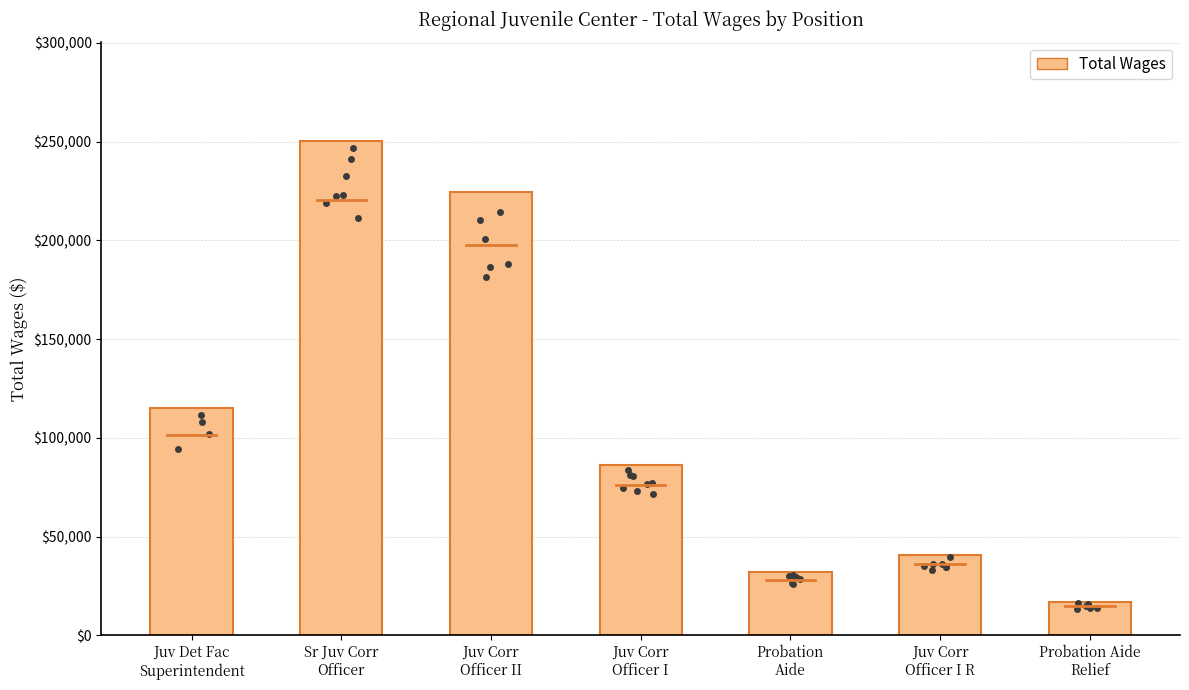

What is the change in value from Juv Corr
Officer I to Probation Aide
Relief?

-69627